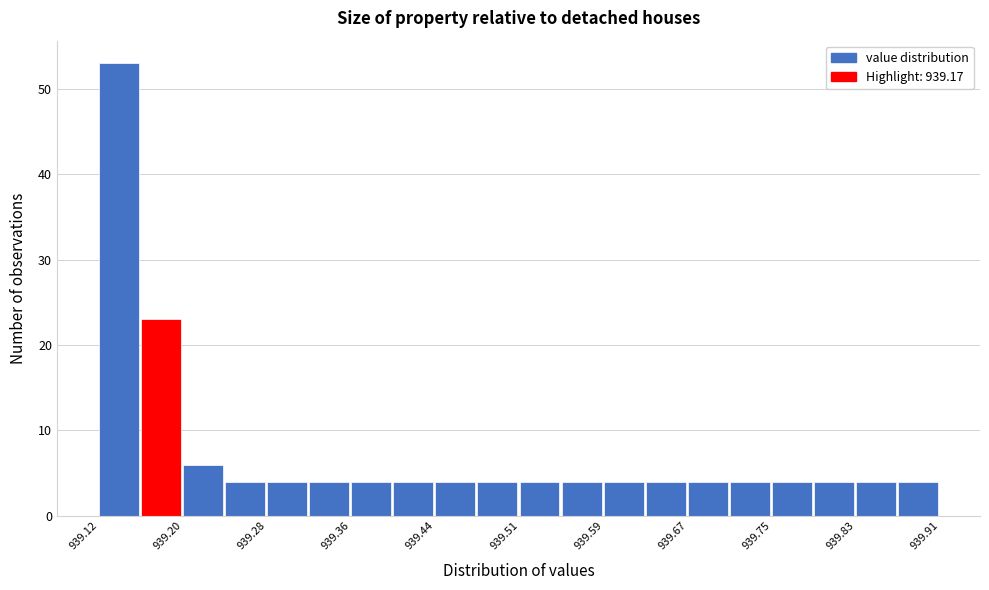

Around what value on the x-axis is the tallest bar? Give the approximate position of its centre, as read against the axis.

939.14